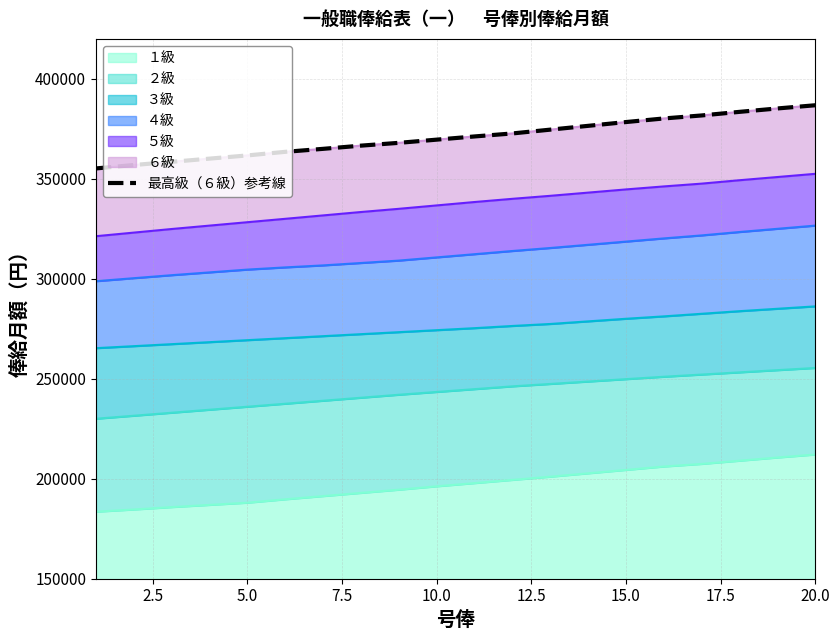

What is the average value?

370795